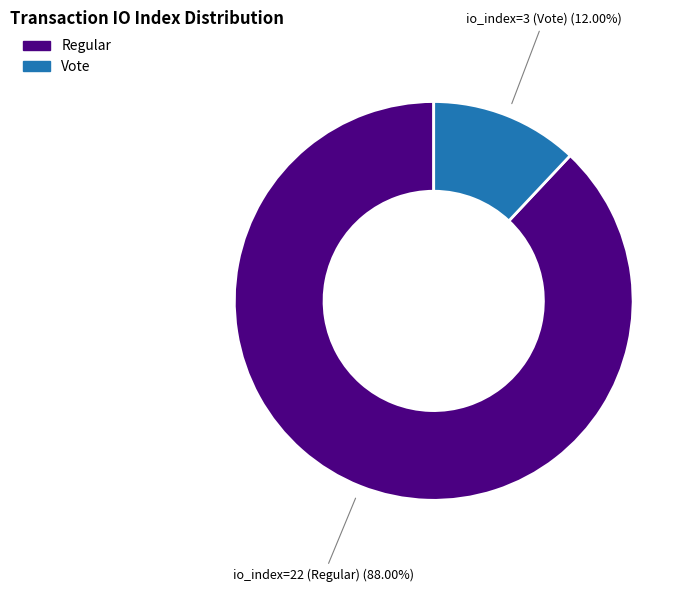

Is there any slice that represents more than half of the pie?

Yes